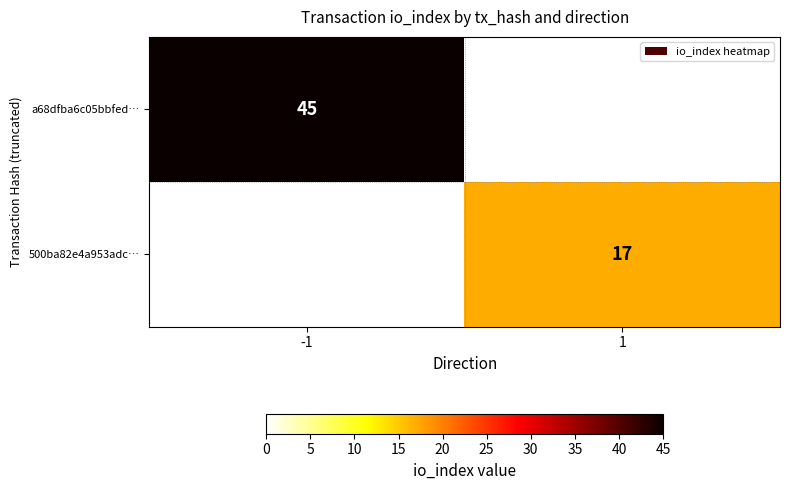

Is it true that 500ba82e4a953adc… equals 17 at 1?

True